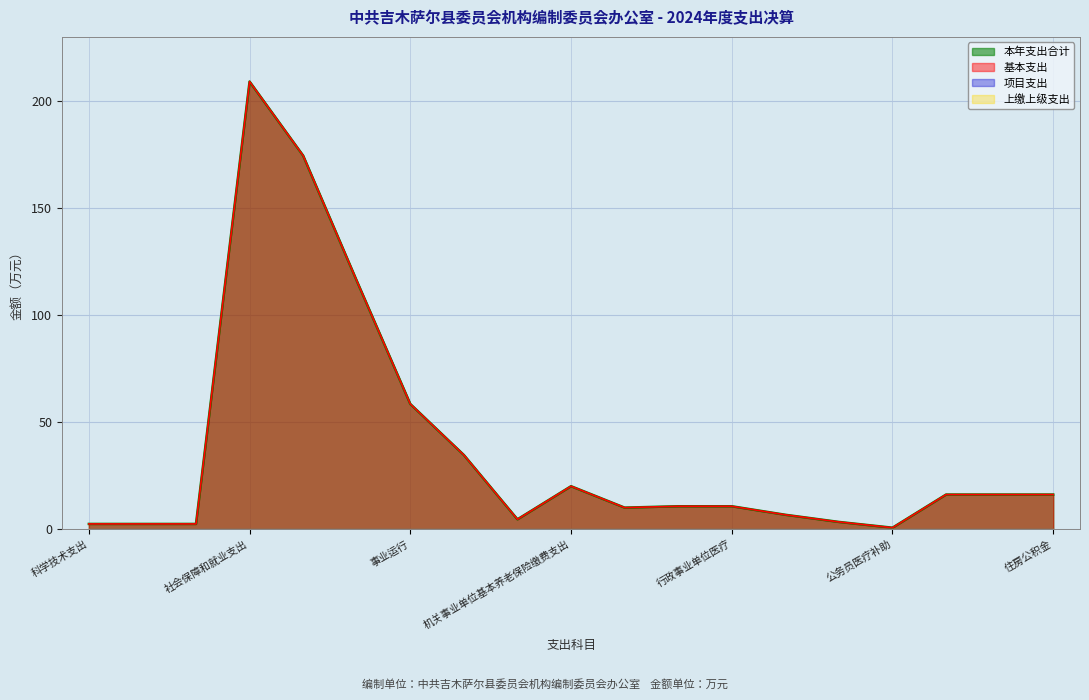

Is it true that 本年支出合计 equals 1.3 at 科学技术支出?

False